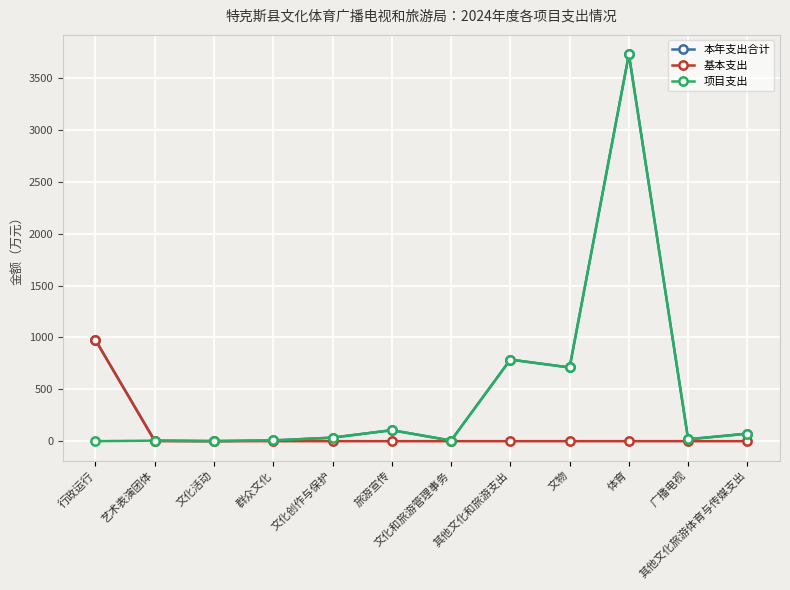

How many lines are shown in the chart?

3